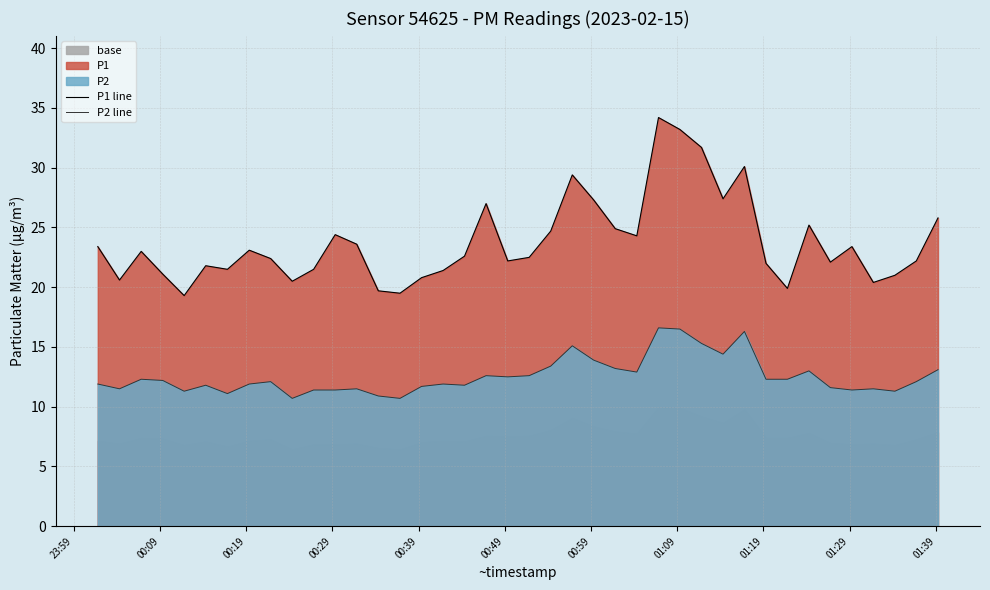

What is the highest value of the P2 line series?

16.6